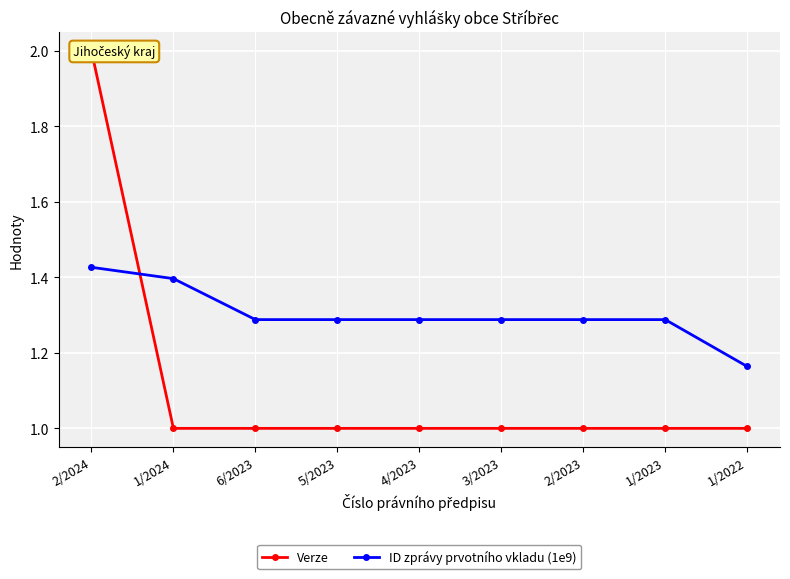

Is the value of Verze at 2/2023 greater than the value of ID zprávy prvotního vkladu (1e9) at 2/2023?

No